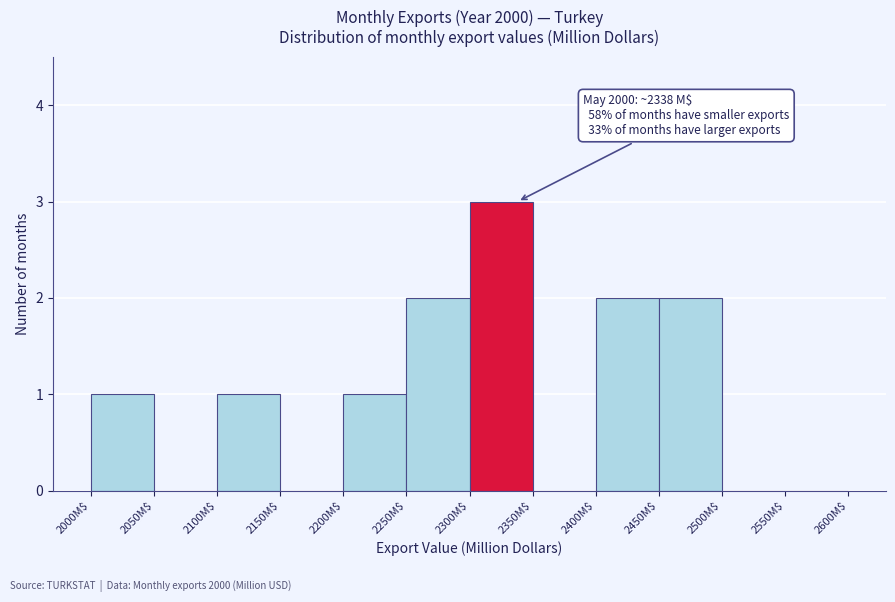

Which range on the x-axis has the tallest bar?

2300 to 2350